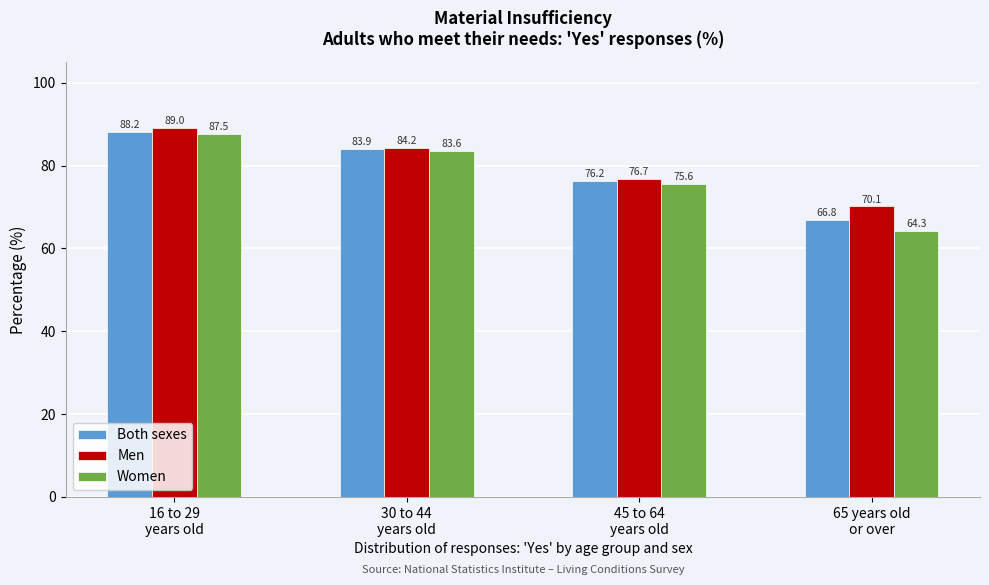

Reading right to left, what are all the values shown in this chart?

Both sexes: 66.8	76.2	83.9	88.2
Men: 70.1	76.7	84.2	89.0
Women: 64.3	75.6	83.6	87.5